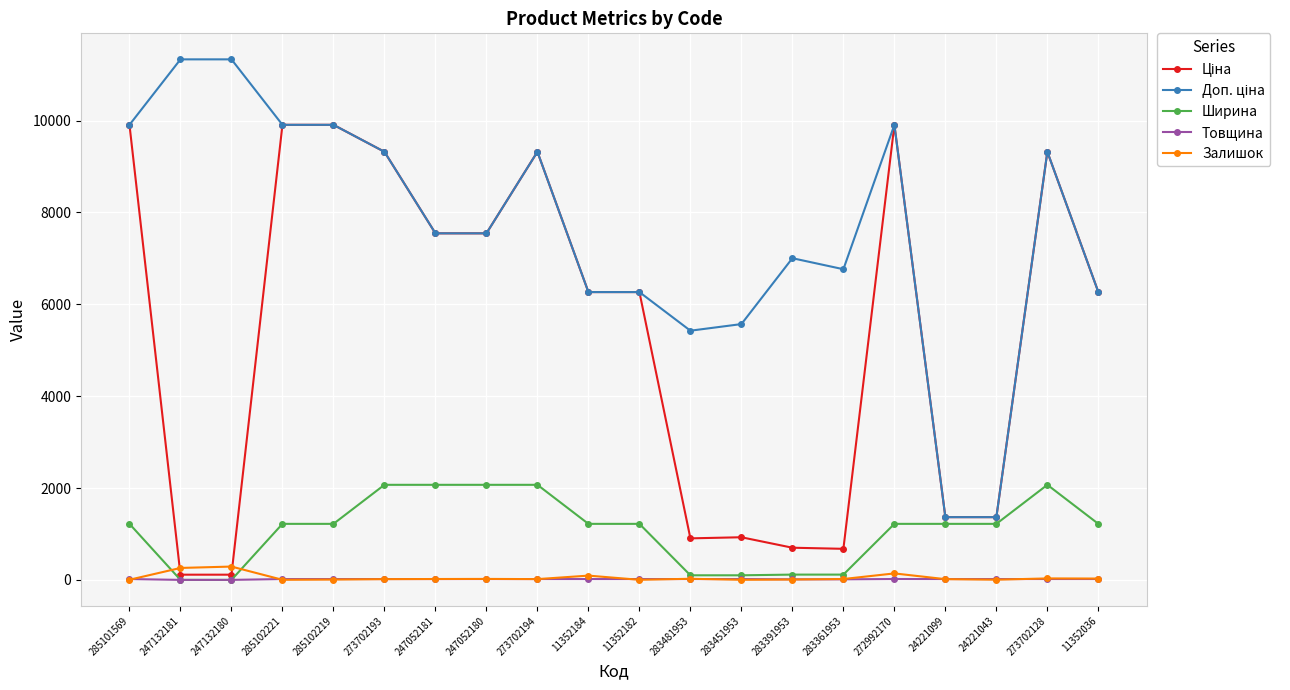

What is the highest value of the Ширина series?

2070.0